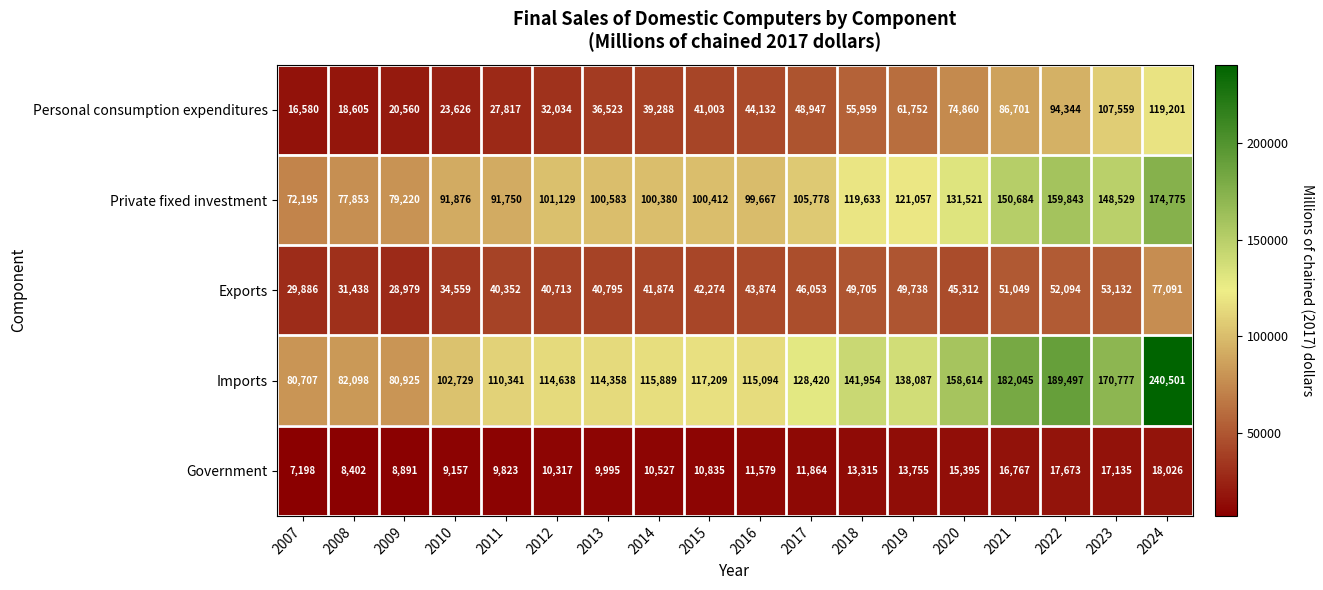

What is the smallest value displayed?

7198